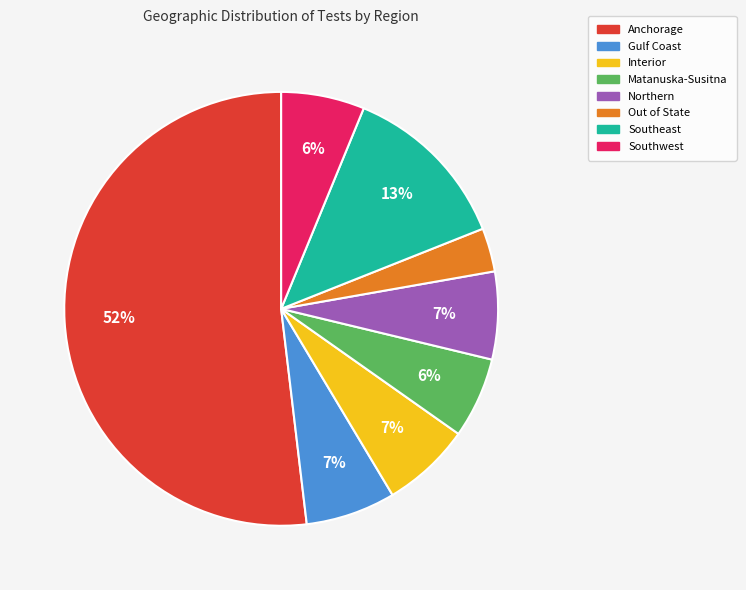

What is the ratio of the value at Matanuska-Susitna to the value at Southeast?

0.5